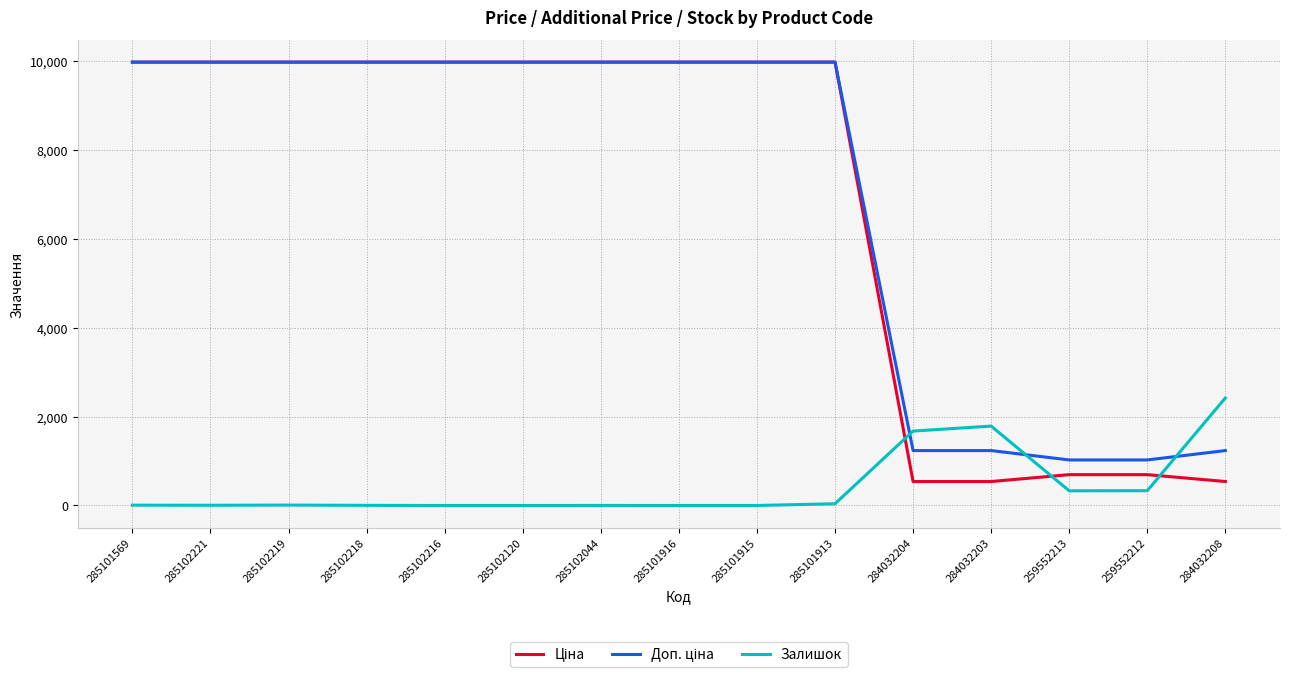

The Залишок series shows -1483.4 at 285102216. True or false?

False